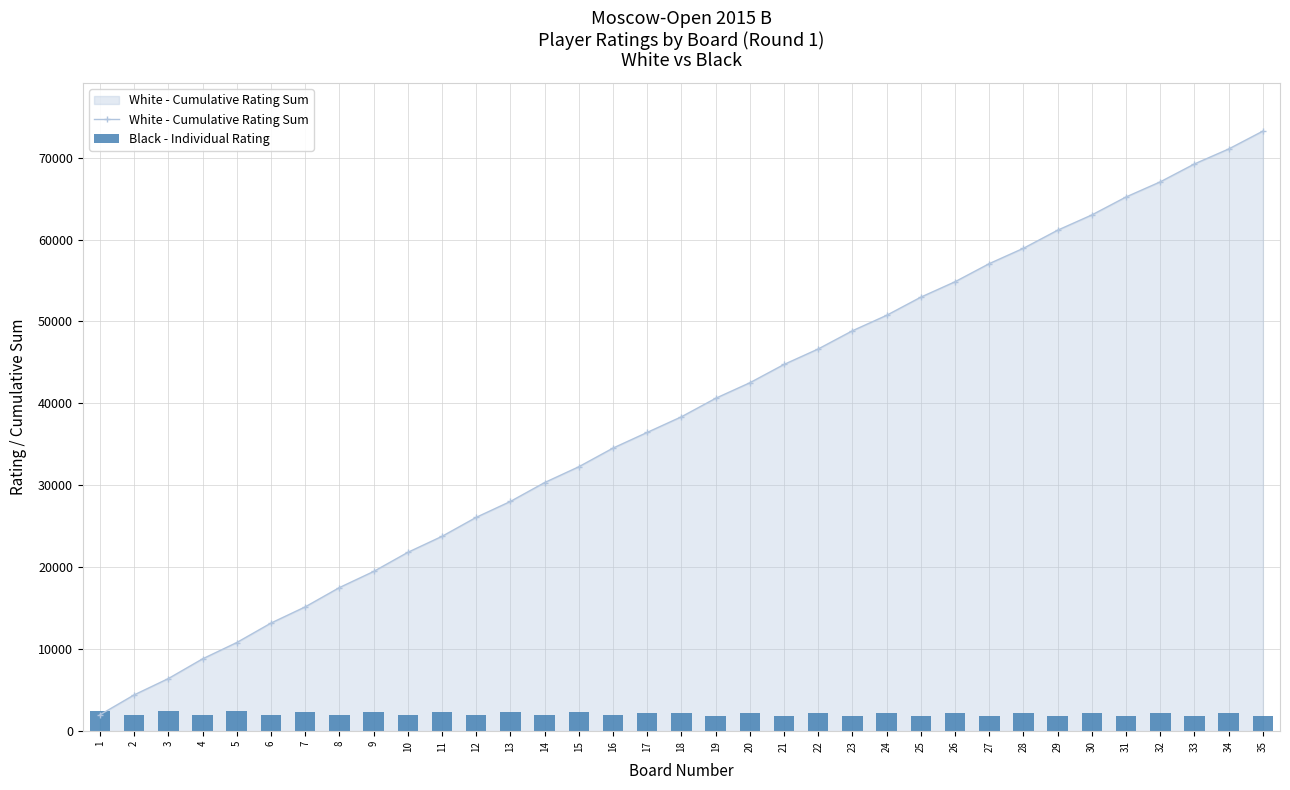

At which label does Black - Individual Rating first exceed 2181?

1